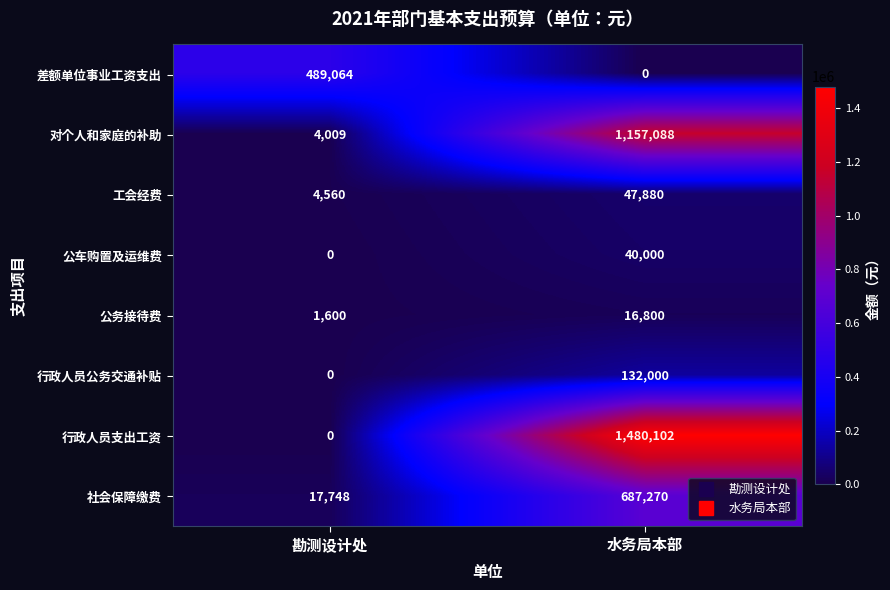

What is the difference between the highest and lowest values at 勘测设计处?

489064